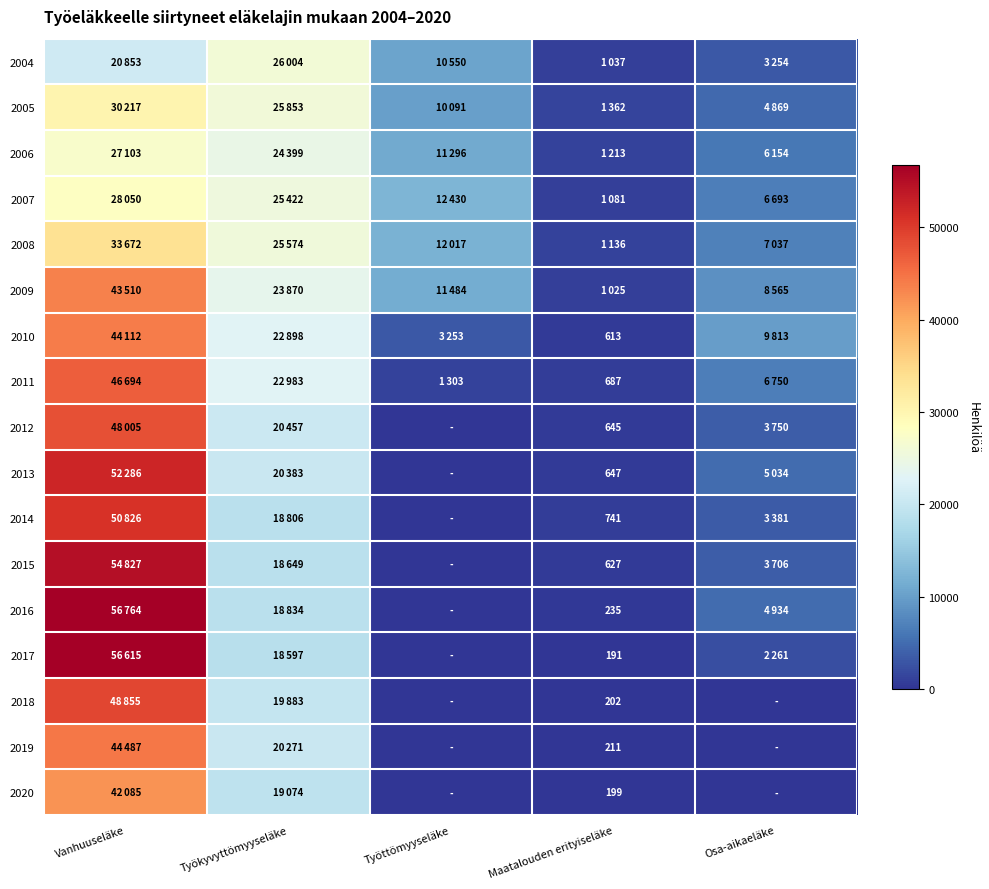

What is the total value across all series at Työttömyyseläke?

72424